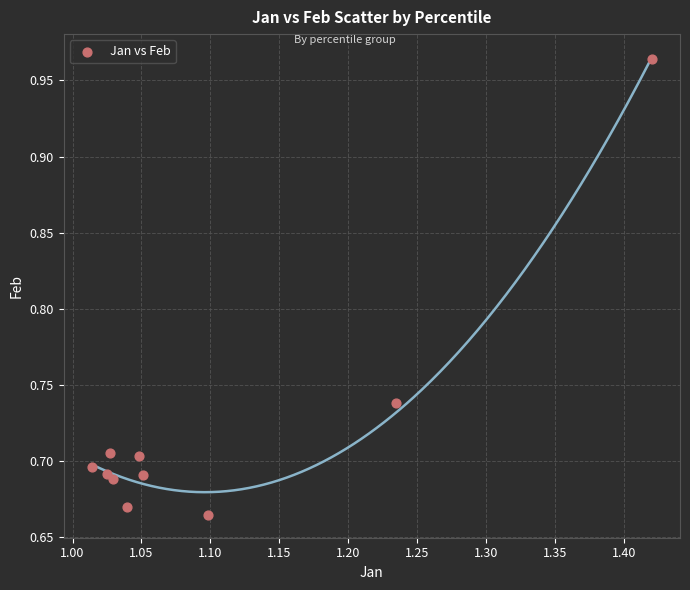

What is the range of Y values (max minus min)?

0.3